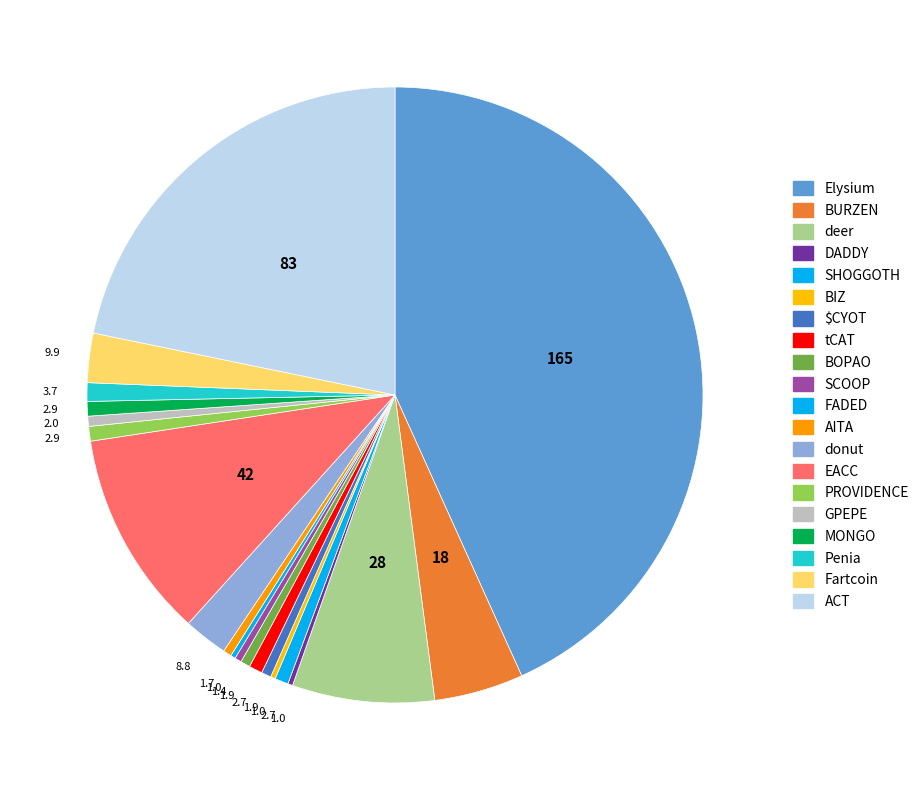

To the nearest percent, what is the average slice percentage?

5%